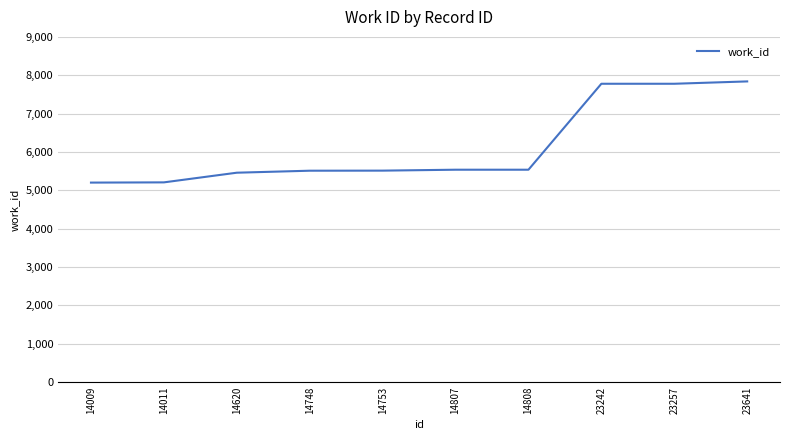

How many lines are shown in the chart?

1